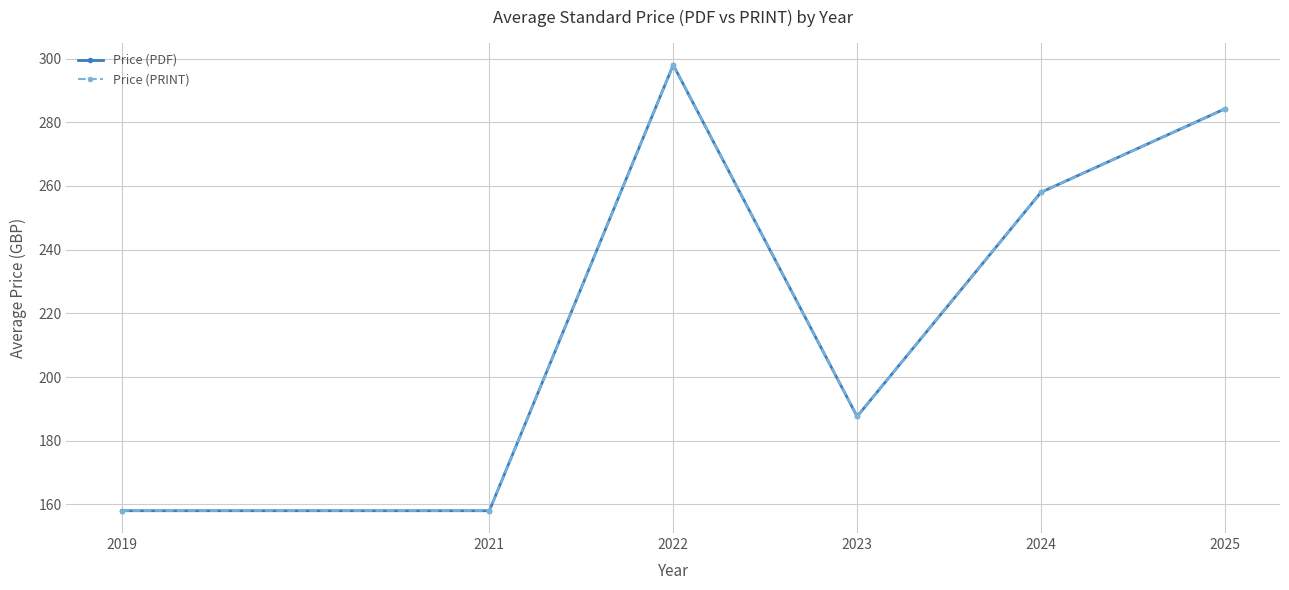

Does the chart have visible grid lines?

Yes